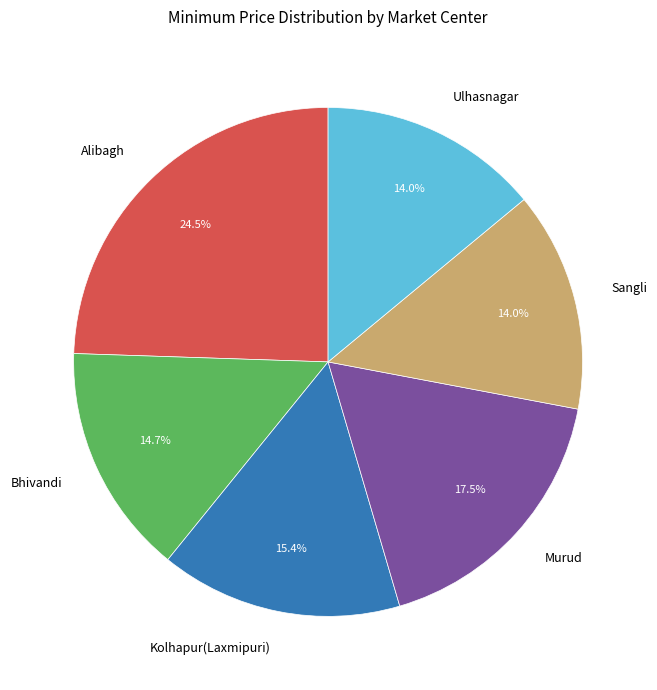

Between Murud and Kolhapur(Laxmipuri), which is larger?

Murud